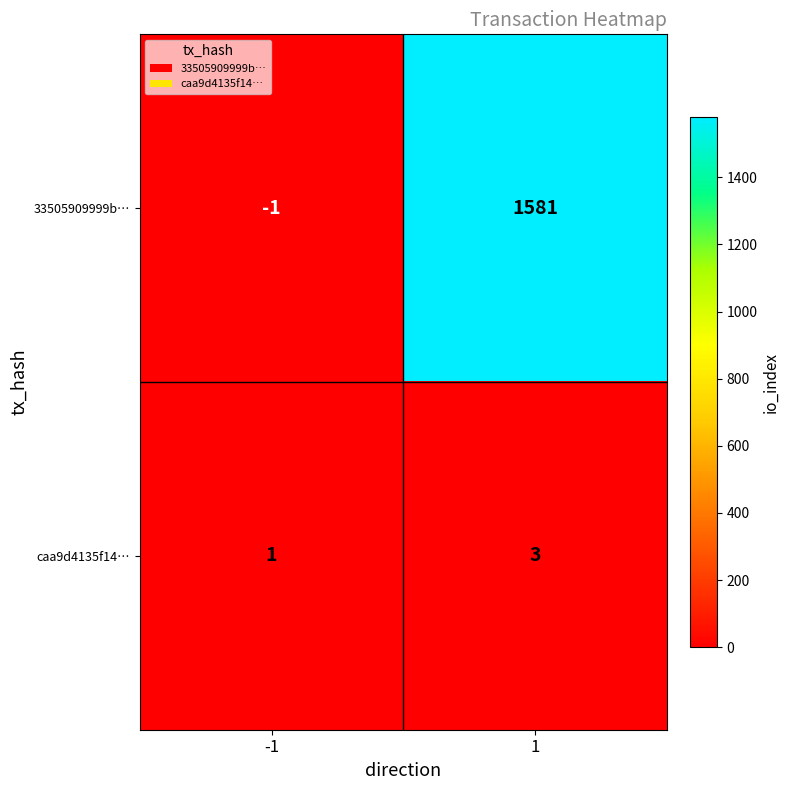

How many positive values does the 33505909999b… series have?

1